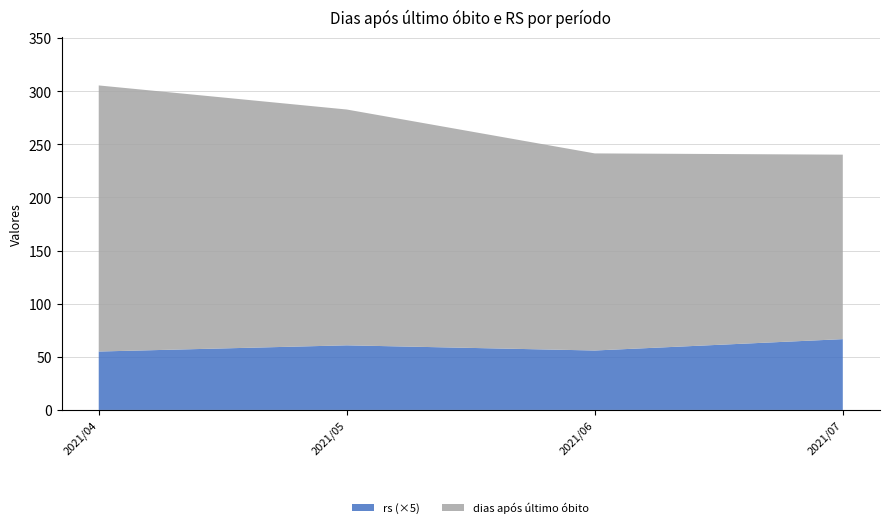

At which category is the sum across all series the highest?

2021/04